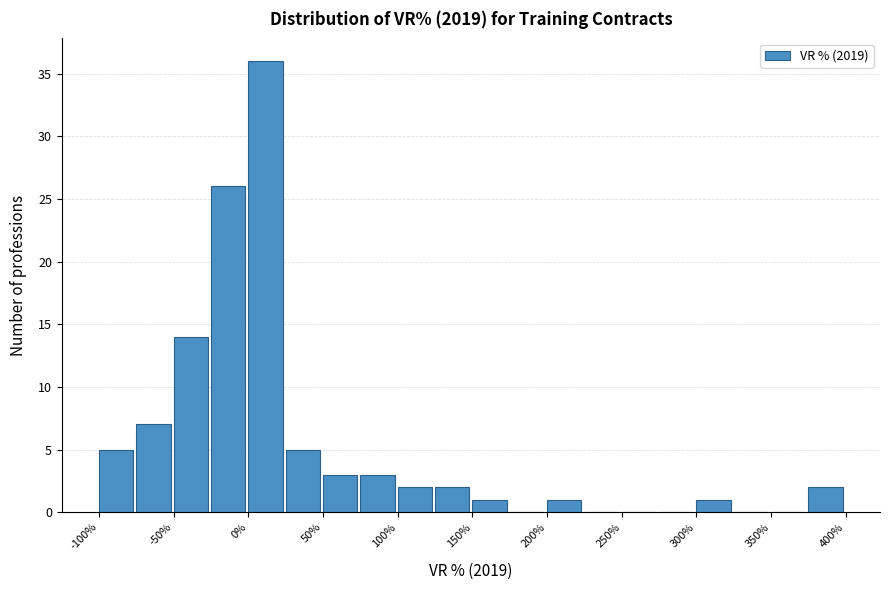

What is the height of the bar covering -50 to -25 on the x-axis? The values are not printed on the chart, so give them approximately, as read against the axis.

14